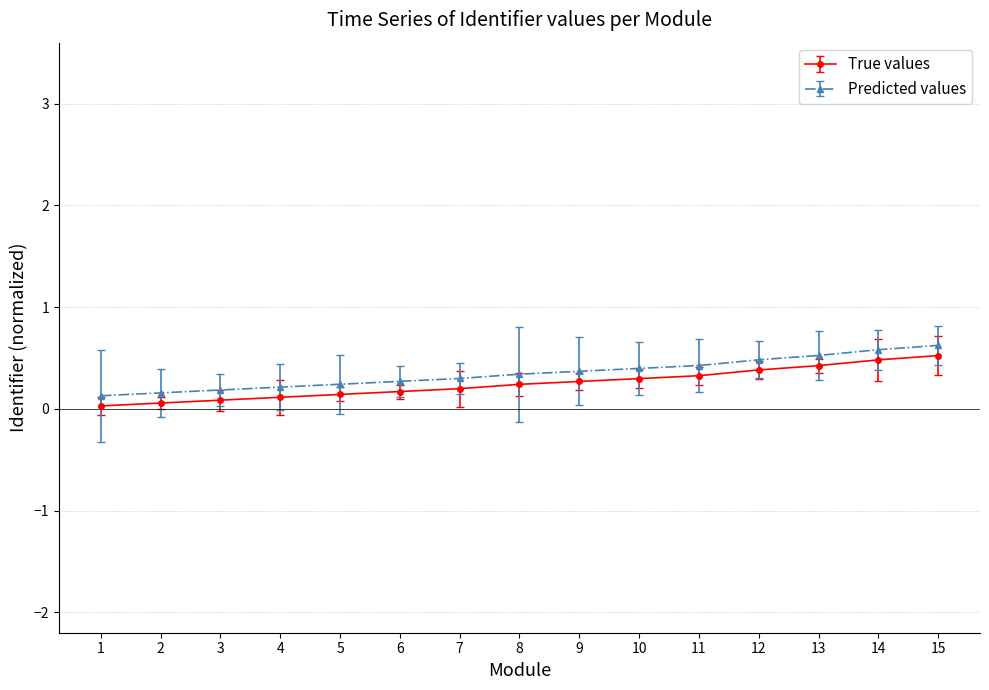

What is the value of the Predicted values point at the 5th from the left?

0.2